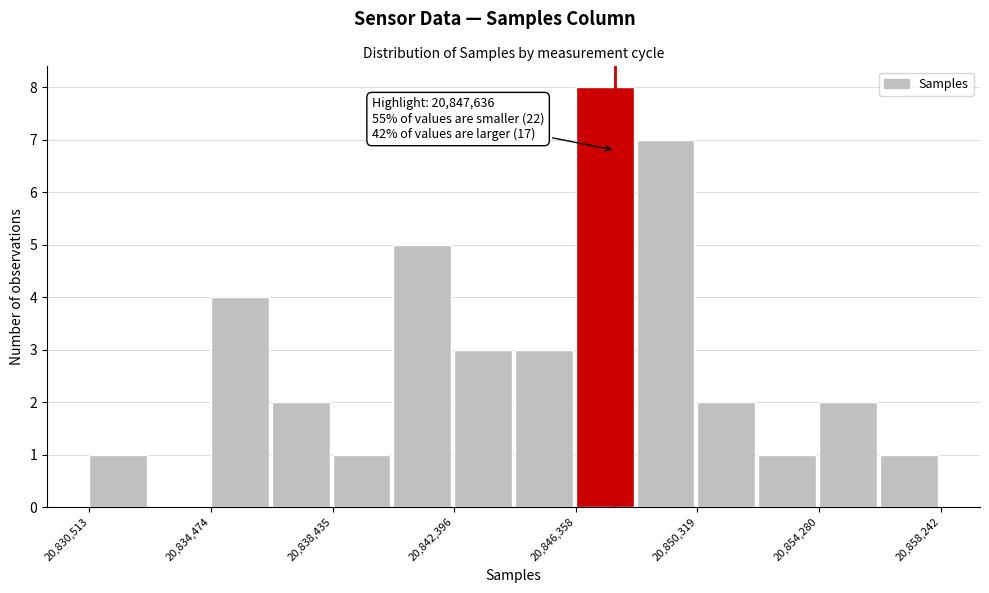

Read against the x-axis, roughly where is the centre of the tallest bar?

20847500